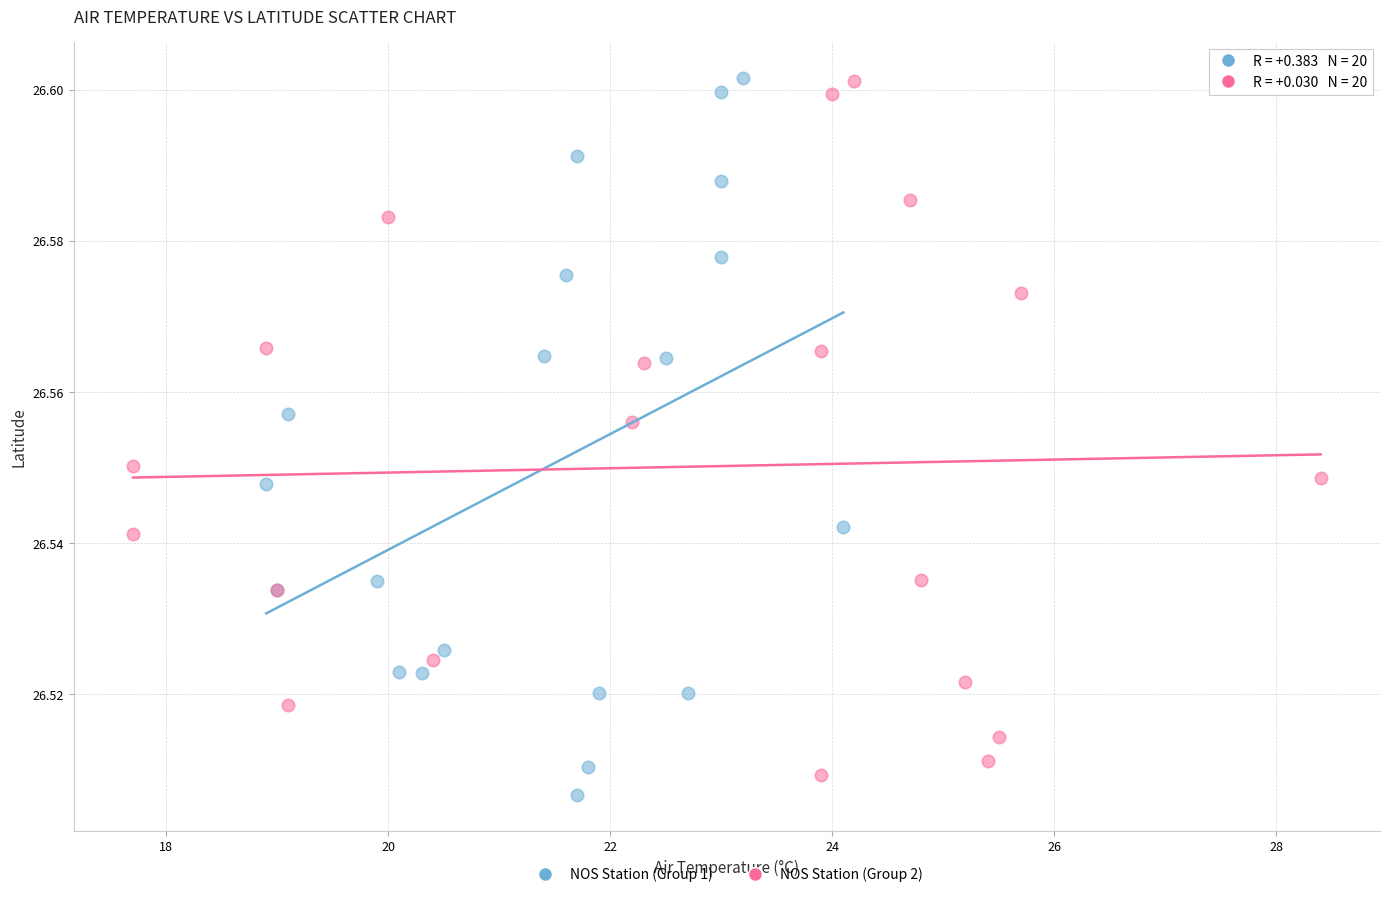

Which series has the largest Y range (max minus min)?

NOS Station (Group 1)